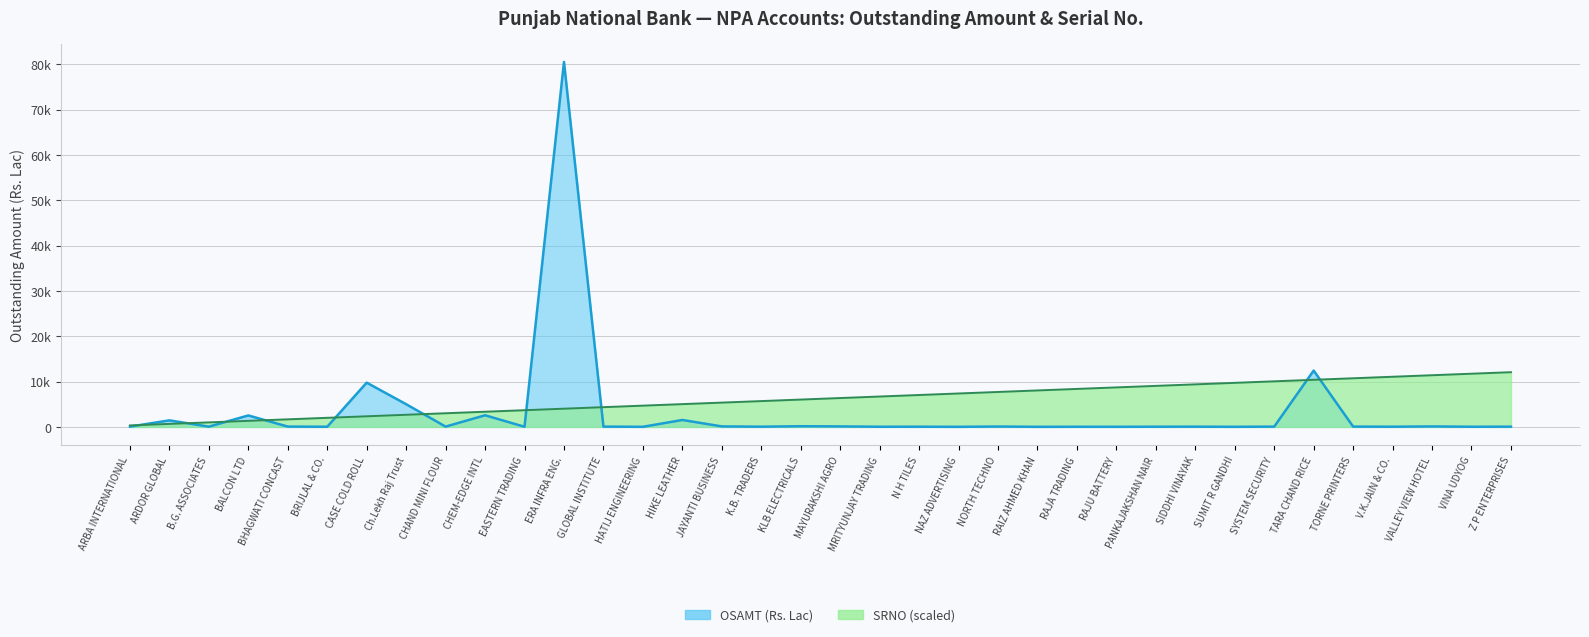

What are all the series names shown in the legend?

osamt, srno